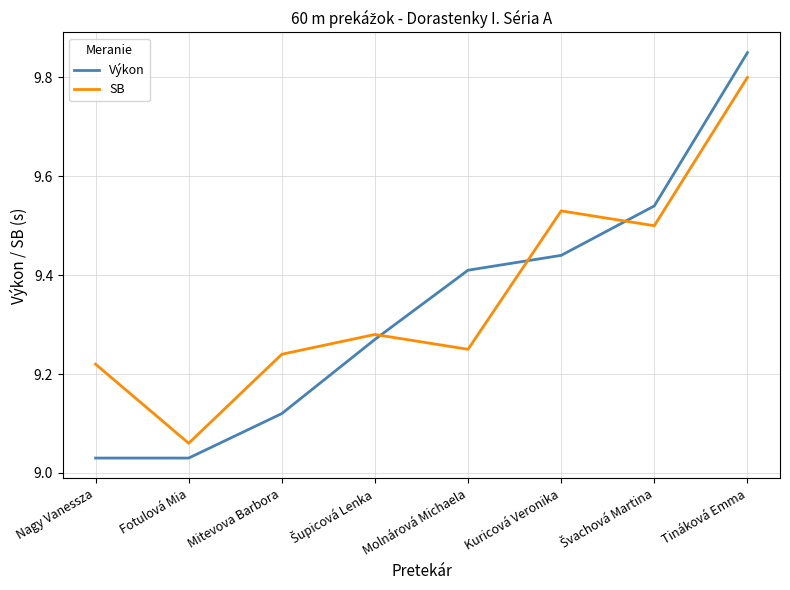

What position from the right is Mitevova Barbora?

6